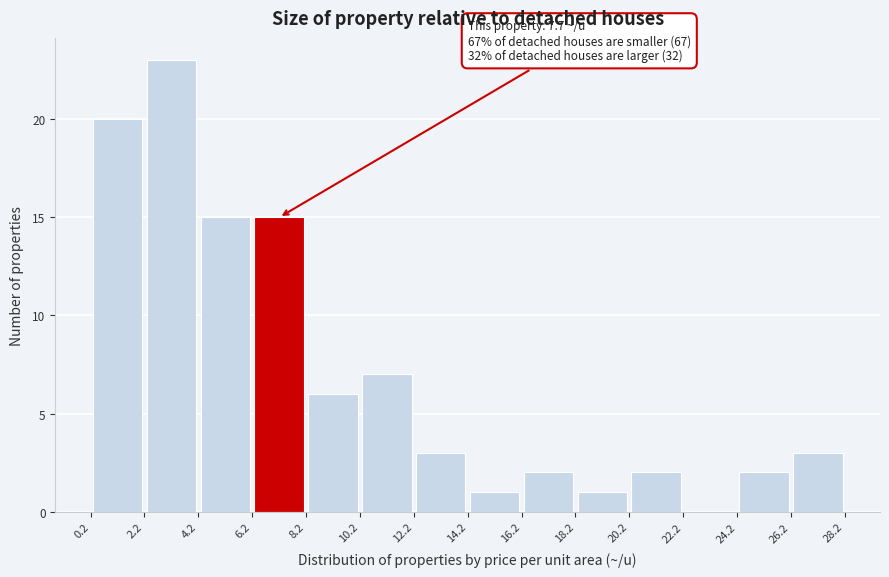

Which range on the x-axis has the tallest bar?

2.2 to 4.2